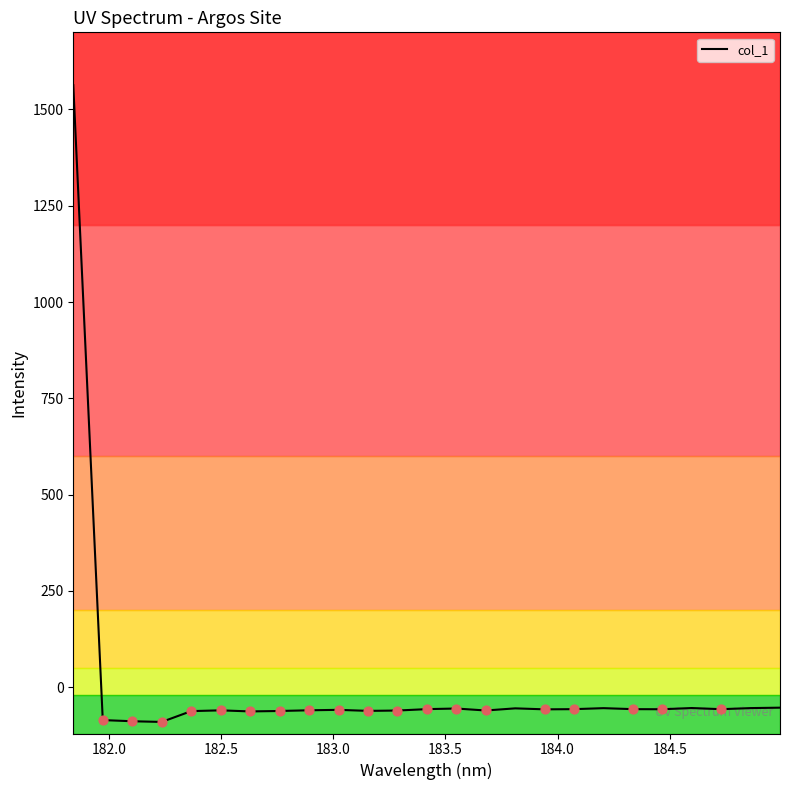

What is the highest value of the col_1 series?

1562.8